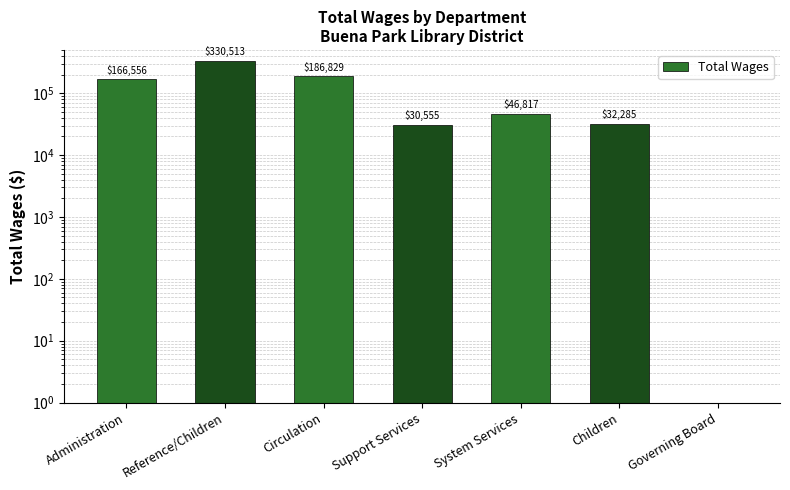

Reading right to left, what are all the values shown in this chart?

Governing Board=0	Children=32285	System Services=46817	Support Services=30555	Circulation=186829	Reference/Children=330513	Administration=166556